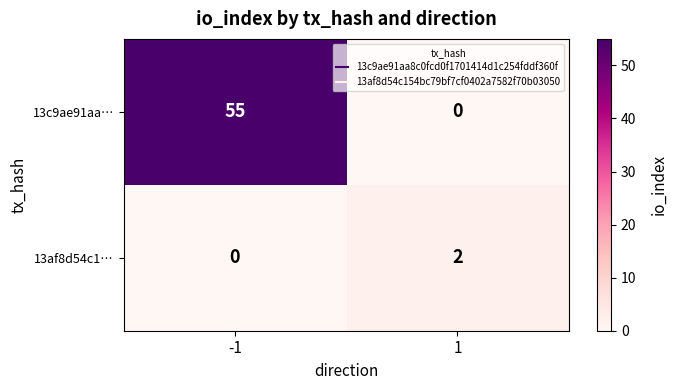

Rank the series by their average value, from highest to lowest.

13c9ae91aa…, 13af8d54c1…